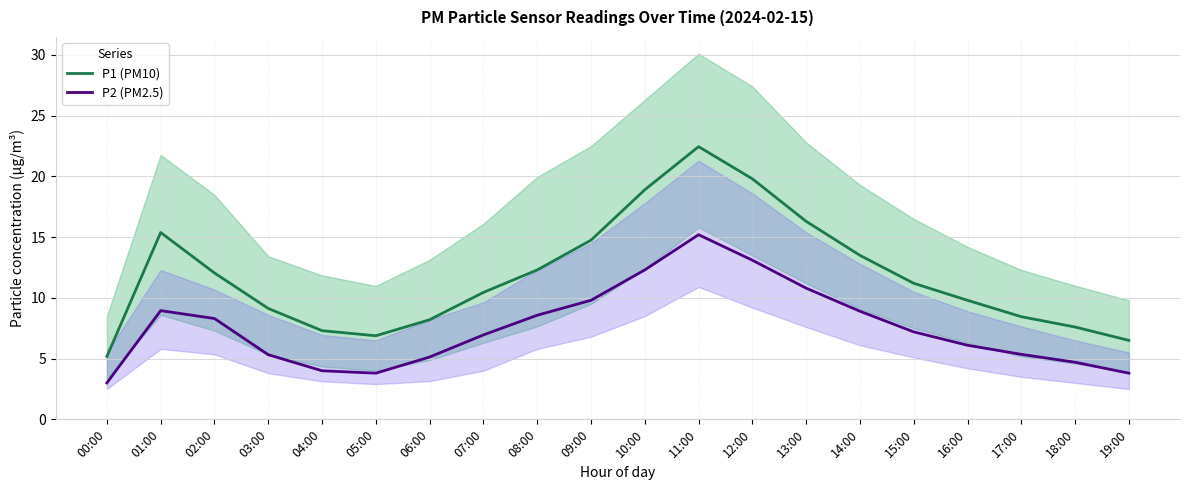

What is the maximum value for P2 (PM2.5)?

15.2